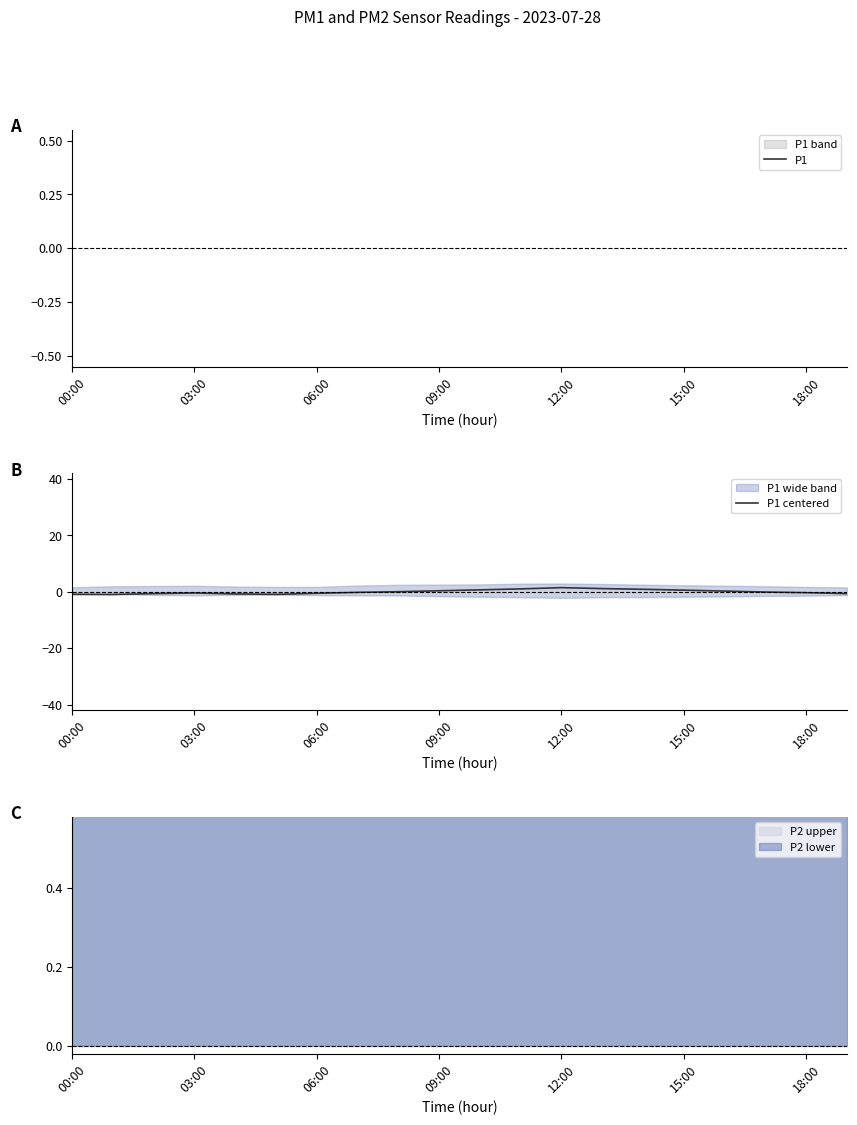

What is the difference between the P1 values at 03:00 and 14?

1.9